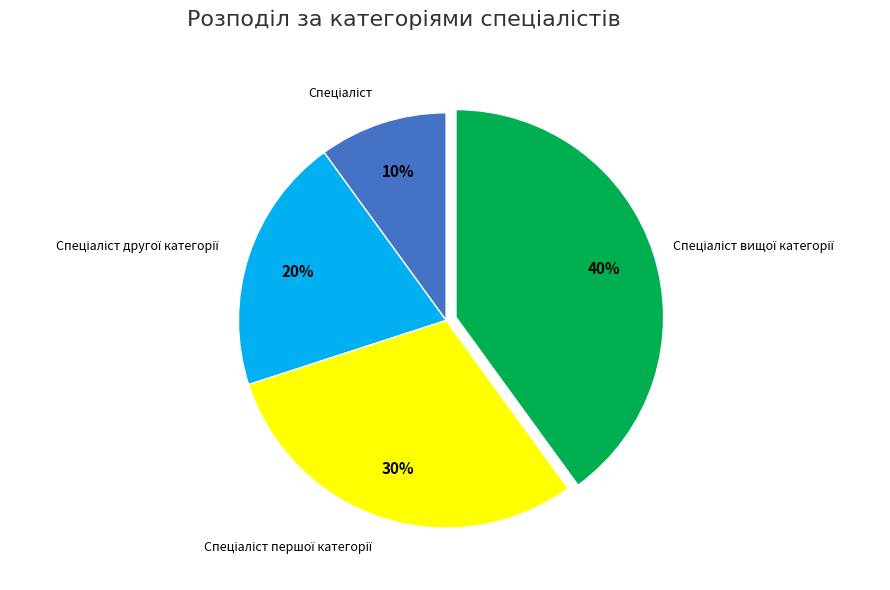

To the nearest percent, what is the average slice percentage?

25%